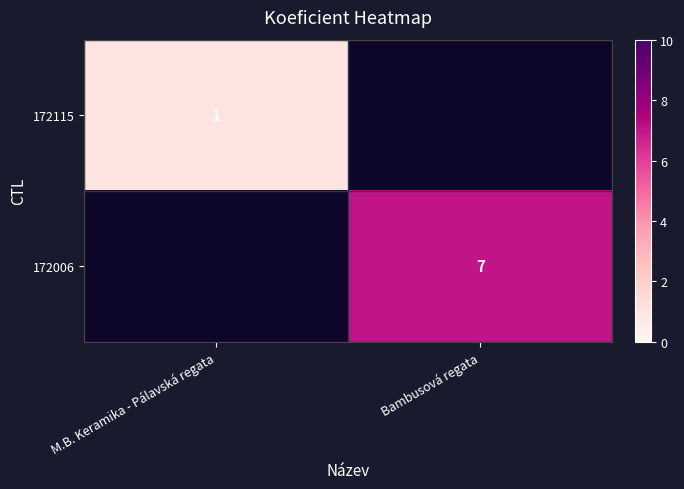

The 172115 series shows 1 at M.B. Keramika - Pálavská regata. True or false?

True